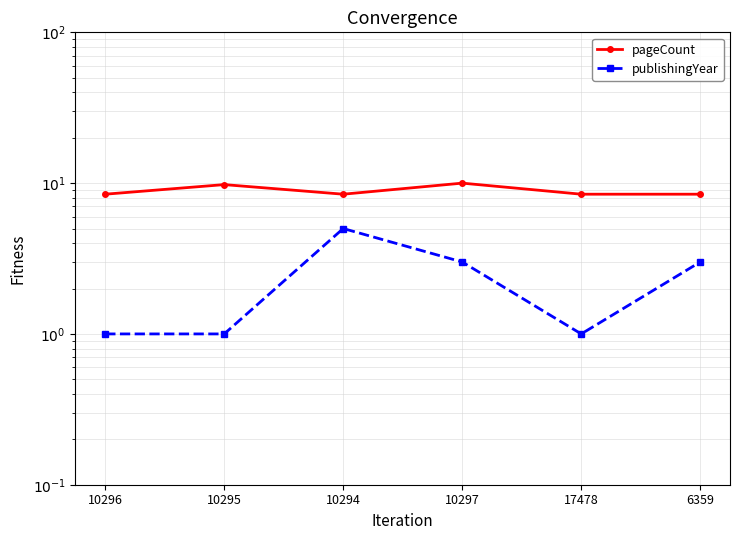

True or false: pageCount has a value of 4.5 at 10295.

False